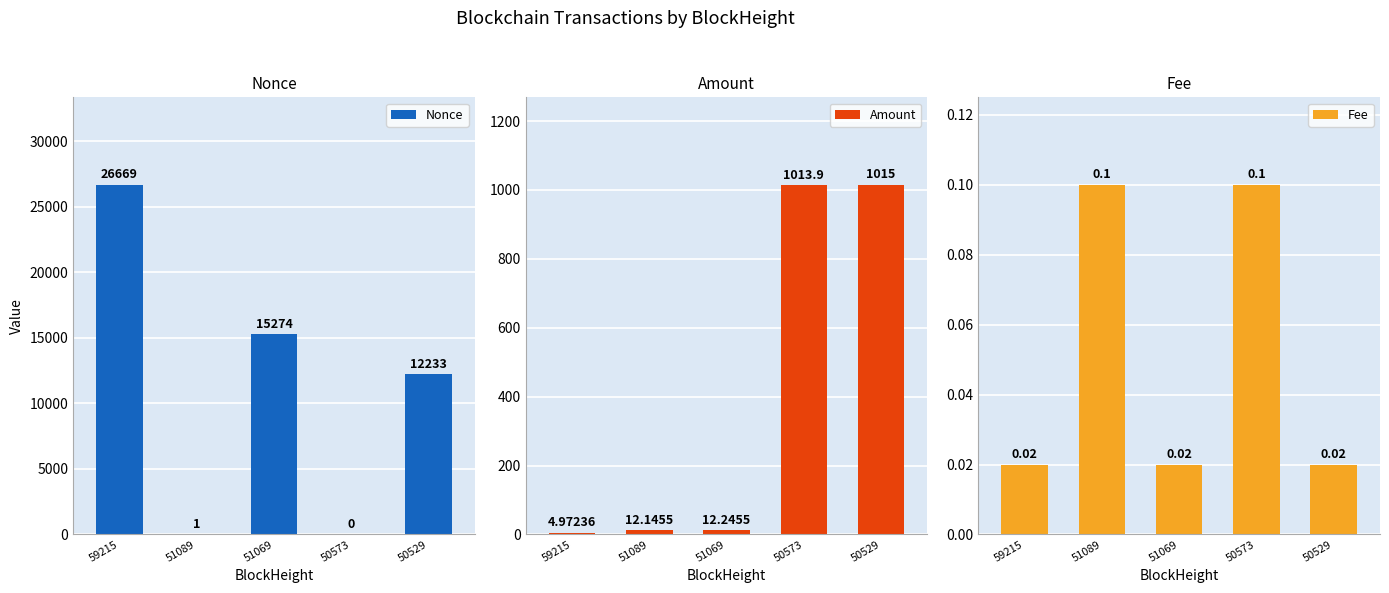

How many bars are there in each group?

3